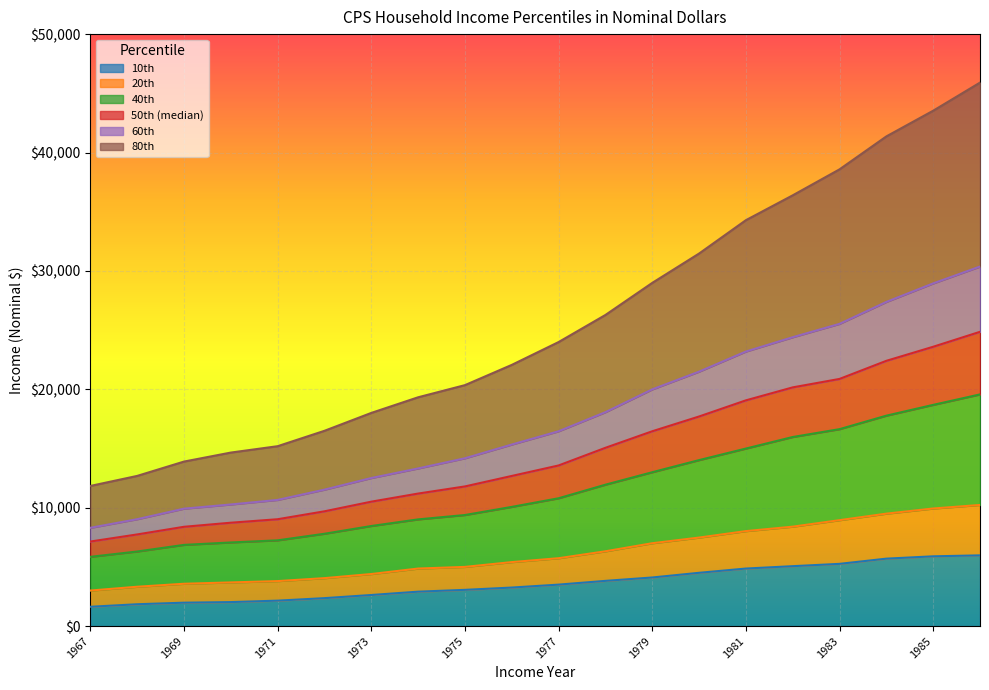

What is the total value across all series at 1985?

43529.7